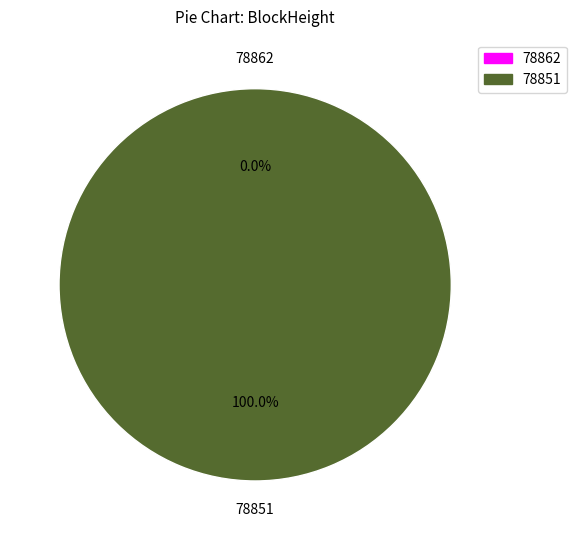

Is it true that 78851 is 93% of the pie?

False